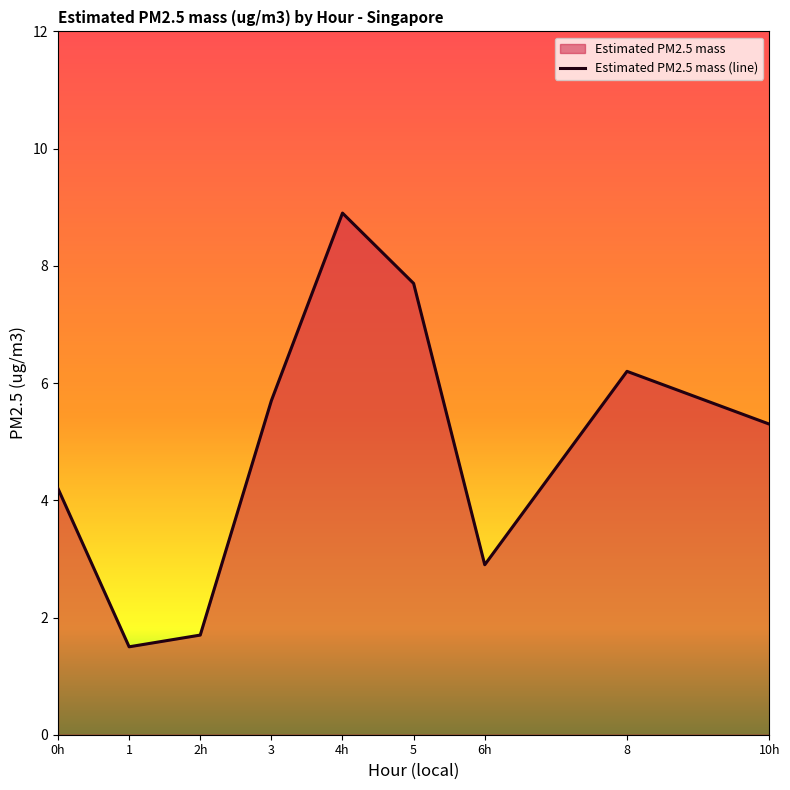

How many points are lower than both their immediate neighbors (excluding endpoints)?

2